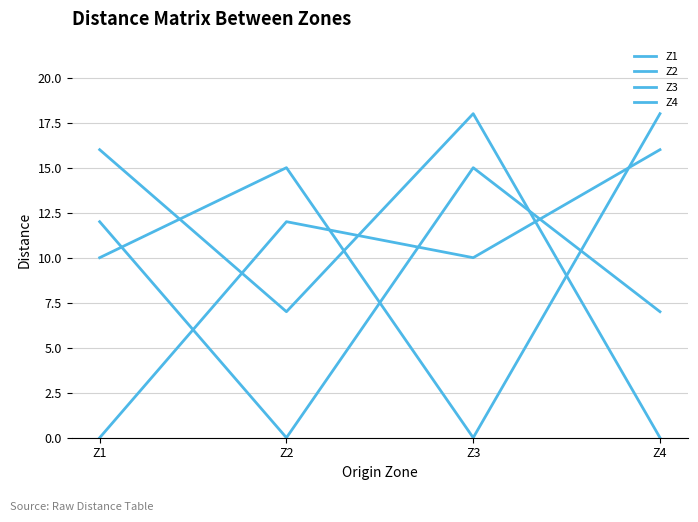

Reading right to left, transcribe all the data shown in this chart.

Z1: 16	10	12	0
Z2: 7	15	0	12
Z3: 18	0	15	10
Z4: 0	18	7	16